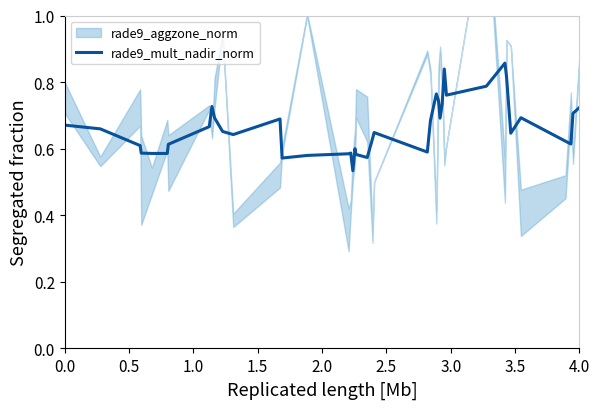

True or false: rade9_mult_nadir_norm has a value of 1.0 at 0.0.

False